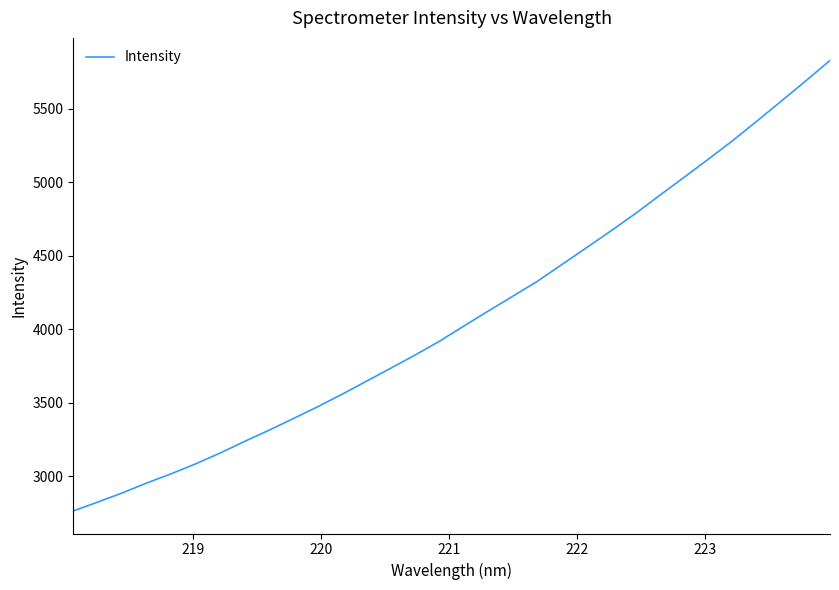

What is the difference between the maximum and minimum values?

3065.2